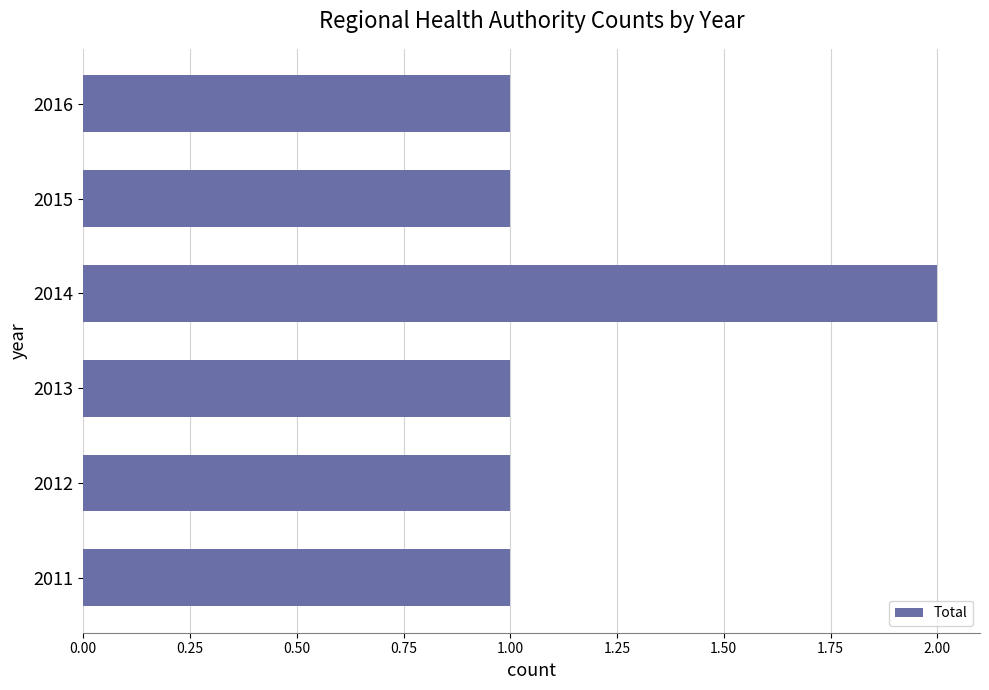

What is the smallest value displayed?

1